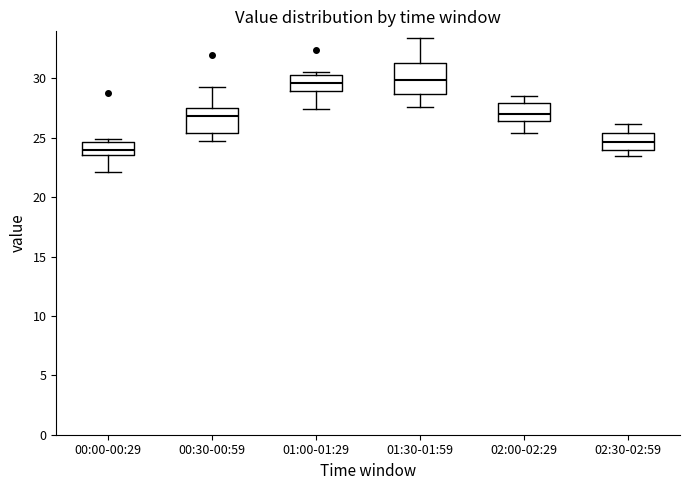

Reading left to right, transcribe this box plot: for each box, give where its median line is, the range the box spans, and where its two whiskers end, as read against the y-axis. The values are not printed on the chart, so give them approximately, as read against the axis.

00:00-00:29: median 24.0, box 23.5 to 24.5, whiskers 22.0 to 25.0
00:30-00:59: median 27.0, box 25.5 to 27.5, whiskers 24.5 to 29.5
01:00-01:29: median 29.5, box 29.0 to 30.5, whiskers 27.5 to 30.5 (just above the box's upper edge)
01:30-01:59: median 30.0, box 28.5 to 31.5, whiskers 27.5 to 33.5
02:00-02:29: median 27.0, box 26.5 to 28.0, whiskers 25.5 to 28.5
02:30-02:59: median 24.5, box 24.0 to 25.5, whiskers 23.5 to 26.0